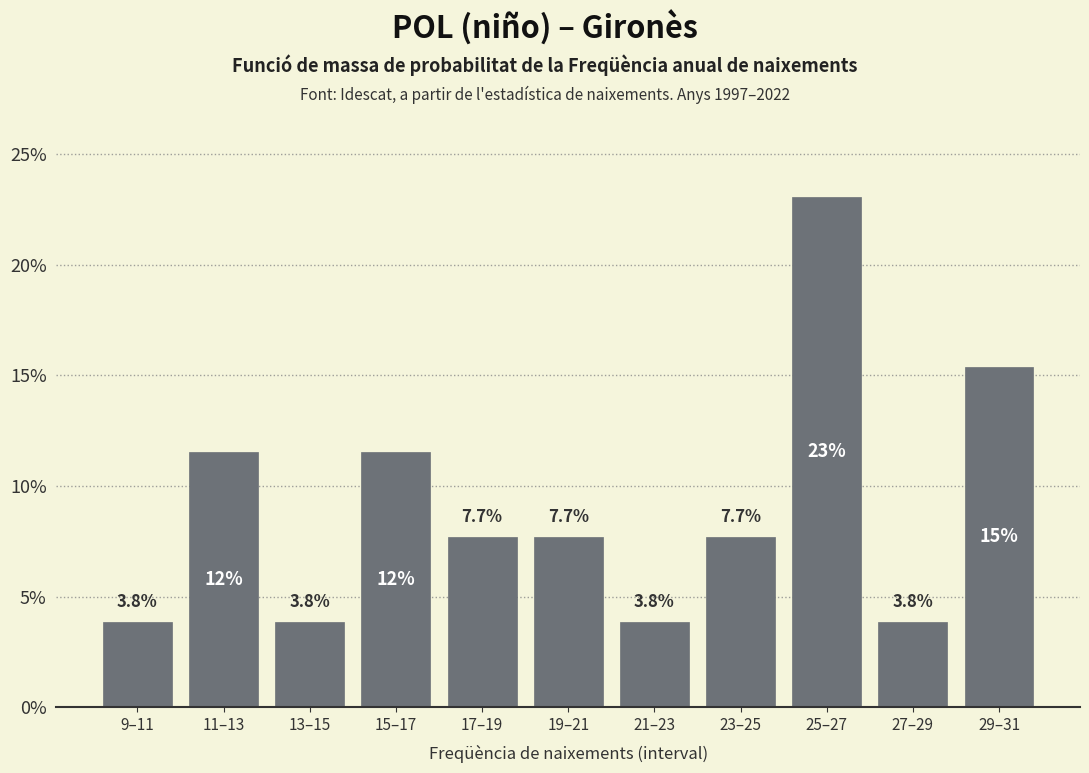

Reading left to right, extract all data points from this chart.

9–11=3.8	11–13=11.5	13–15=3.8	15–17=11.5	17–19=7.7	19–21=7.7	21–23=3.8	23–25=7.7	25–27=23.1	27–29=3.8	29–31=15.4